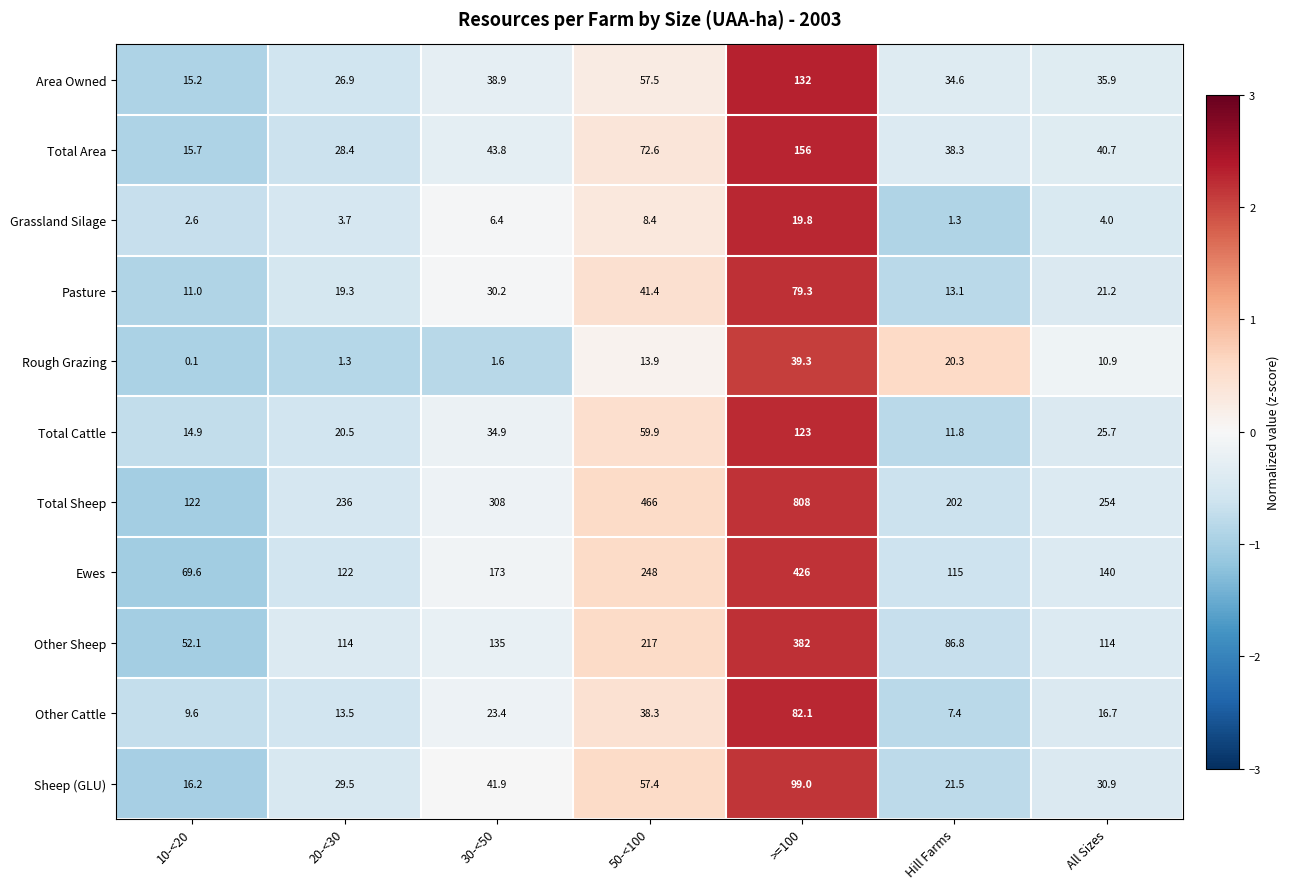

How many series are shown in this chart?

11